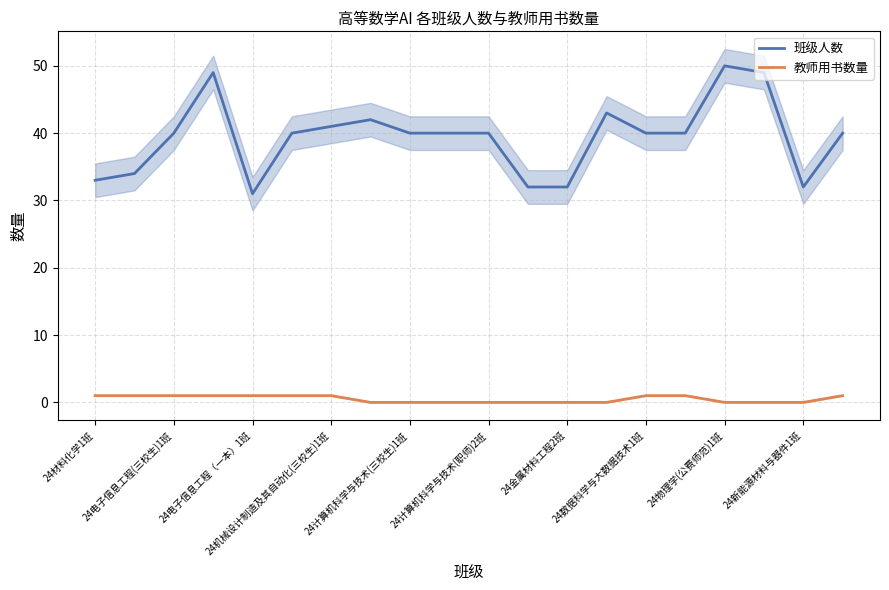

True or false: 教师用书数量 and 班级人数 cross at least once.

False